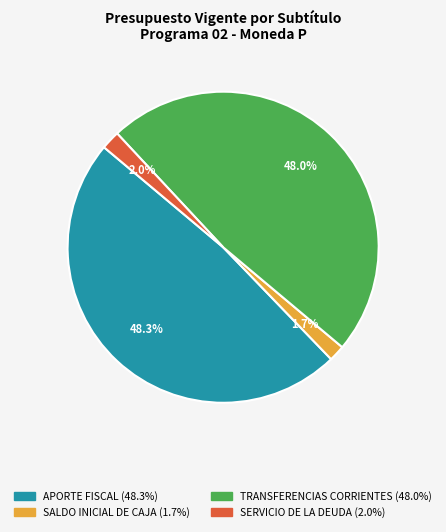

Approximately how many times larger is the value at SALDO INICIAL DE CAJA compared to SERVICIO DE LA DEUDA?

0.9